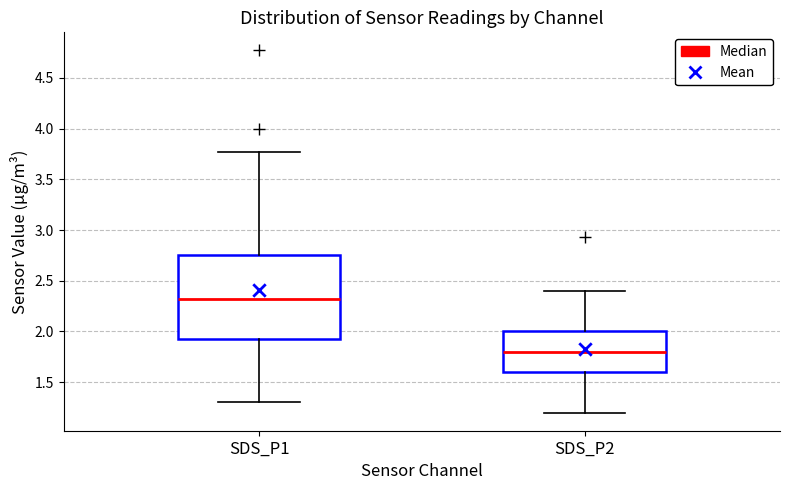

Which box is the tallest, from its lower edge to its upper edge?

SDS_P1